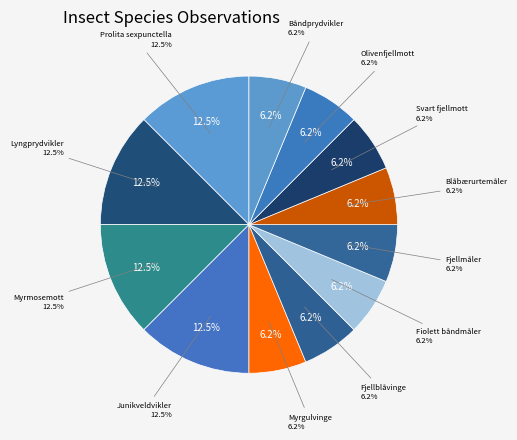

What portion of the pie excludes Fjellblåvinge?

93.8%